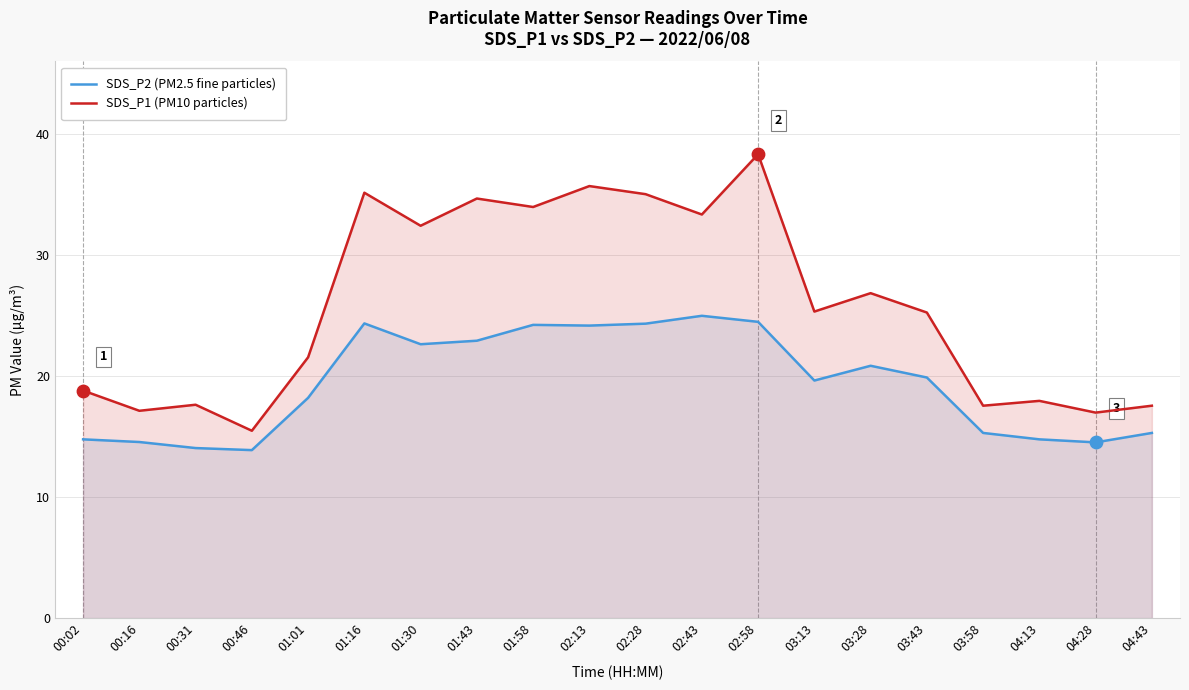

At how many categories does at least one series exceed 32?

8